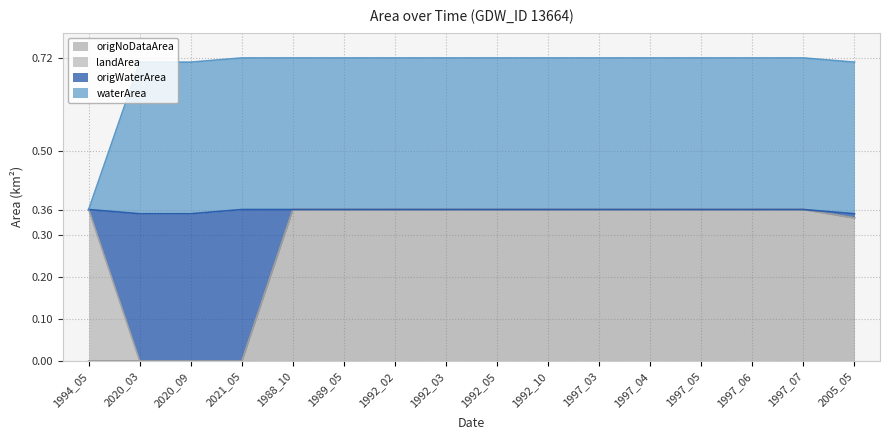

What is the difference between the second highest and second lowest values in the origNoDataArea series?

0.4